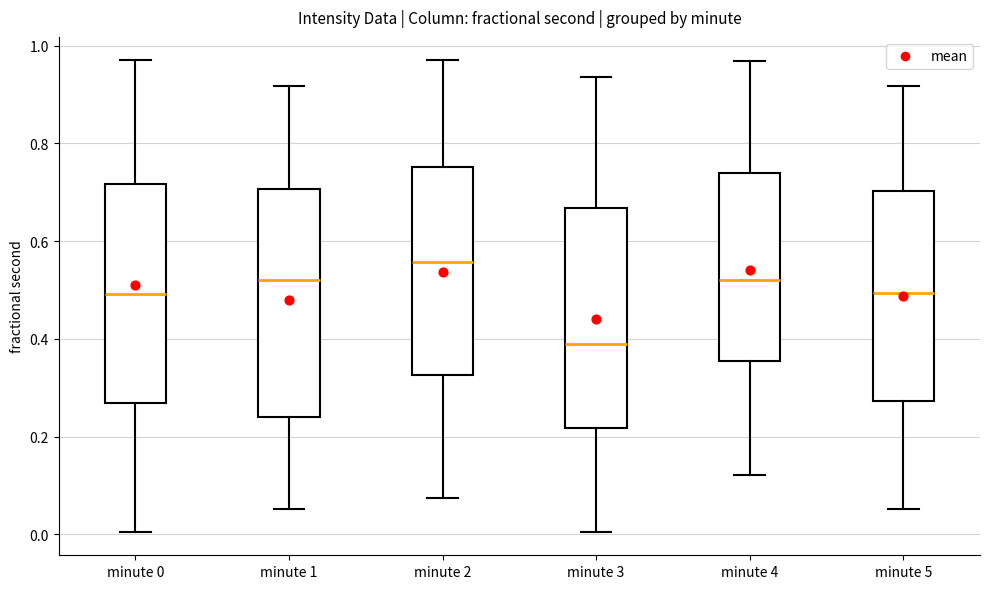

Reading left to right, transcribe this box plot: for each box, give where its median line is, the range the box spans, and where its two whiskers end, as read against the y-axis. The values are not printed on the chart, so give them approximately, as read against the axis.

minute 0: median 0.50, box 0.26 to 0.72, whiskers 0.00 to 0.96
minute 1: median 0.52, box 0.24 to 0.70, whiskers 0.06 to 0.92
minute 2: median 0.56, box 0.32 to 0.76, whiskers 0.08 to 0.96
minute 3: median 0.38, box 0.22 to 0.66, whiskers 0.00 to 0.94
minute 4: median 0.52, box 0.36 to 0.74, whiskers 0.12 to 0.96
minute 5: median 0.50, box 0.28 to 0.70, whiskers 0.06 to 0.92